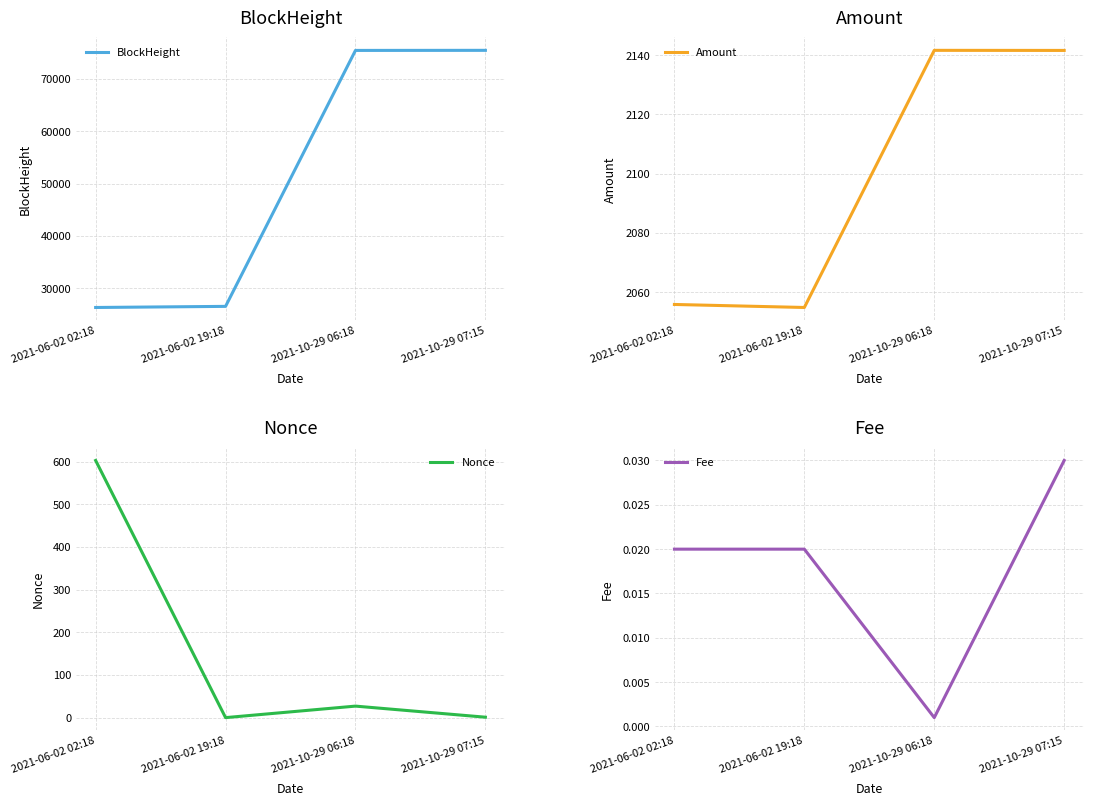

At which label does Amount first exceed 2141?

2021-10-29 06:18